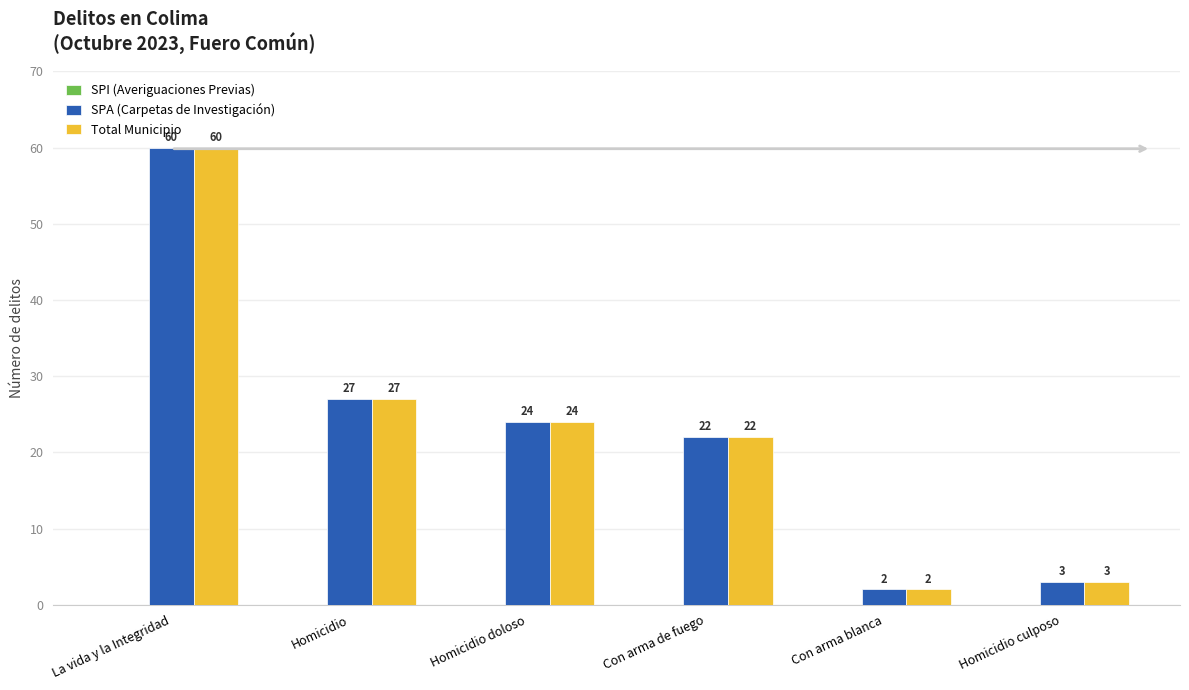

What is the approximate value of Total Municipio at Homicidio?

27